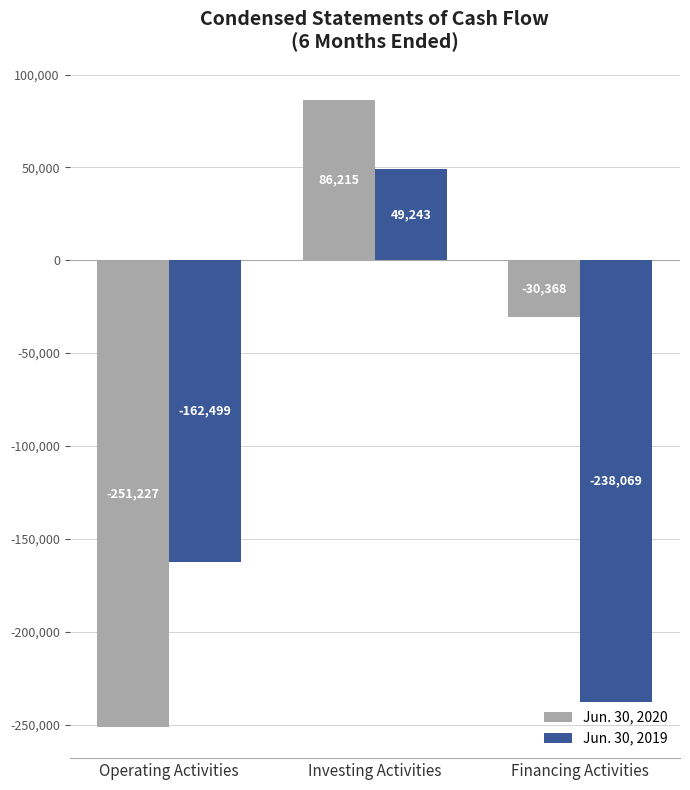

Which series has the largest range (max minus min)?

Jun. 30, 2020